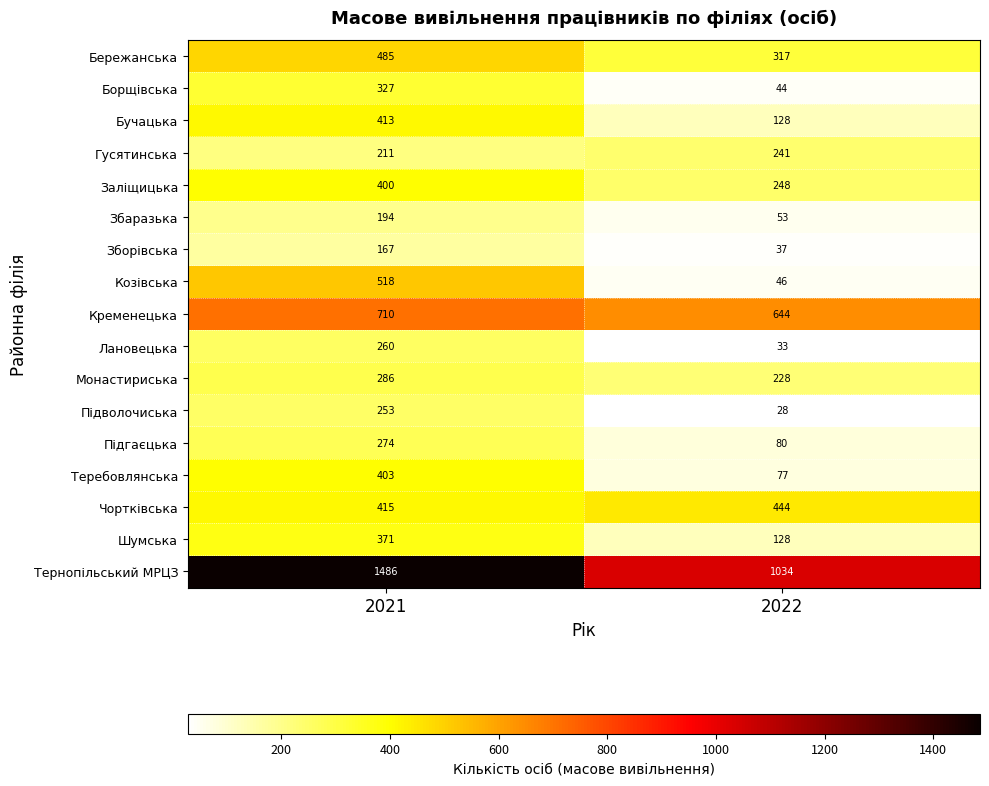

What is the spread (max minus min) of values at 2022?

1006